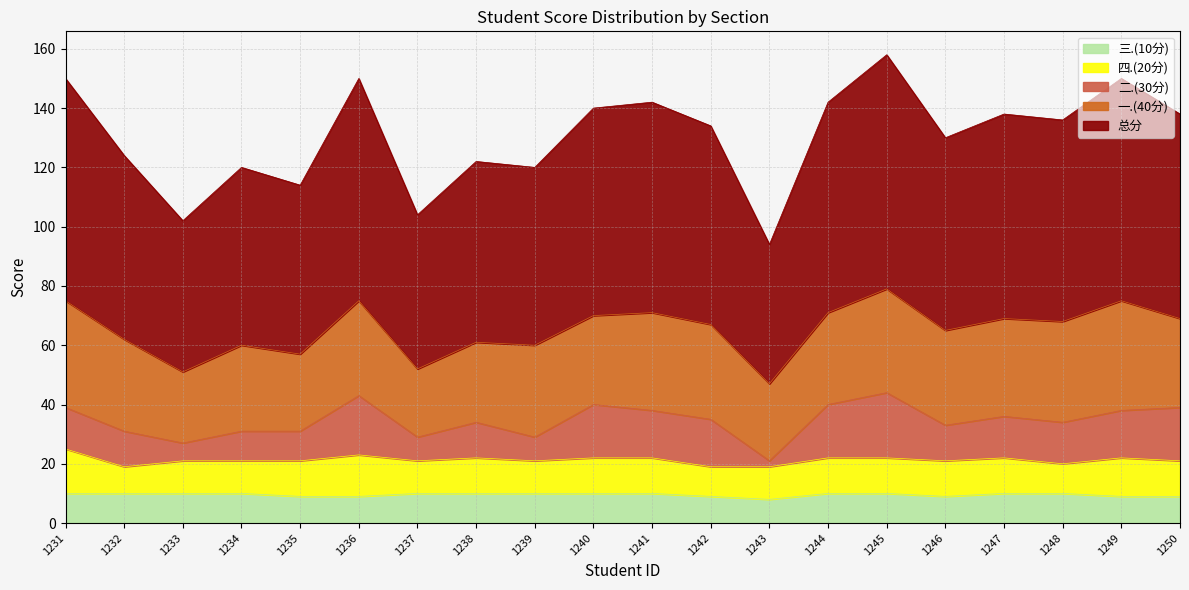

Reading right to left, list all the values displayed in this chart.

三.(10分): 9	9	10	10	9	10	10	8	9	10	10	10	10	10	9	9	10	10	10	10
四.(20分): 12	13	10	12	12	12	12	11	10	12	12	11	12	11	14	12	11	11	9	15
二.(30分): 18	16	14	14	12	22	18	2	16	16	18	8	12	8	20	10	10	6	12	14
一.(40分): 30	37	34	33	32	35	31	26	32	33	30	31	27	23	32	26	29	24	31	36
总分: 69	75	68	69	65	79	71	47	67	71	70	60	61	52	75	57	60	51	62	75